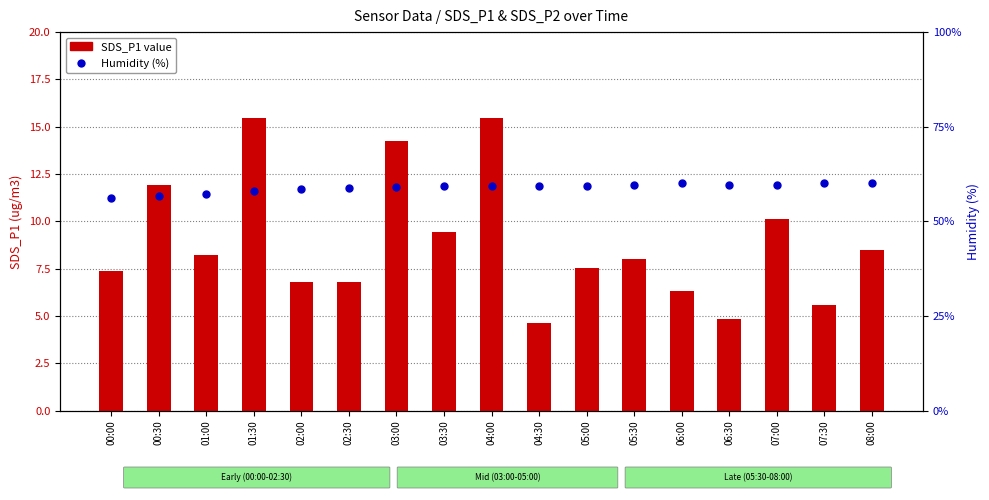

At which category does the chart reach its minimum across all series?

04:30